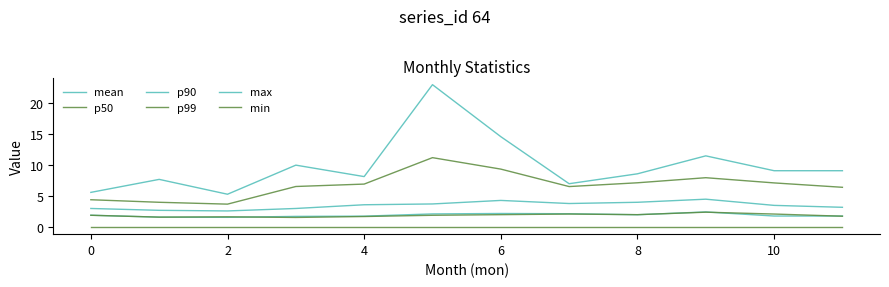

How many lines are shown in the chart?

6